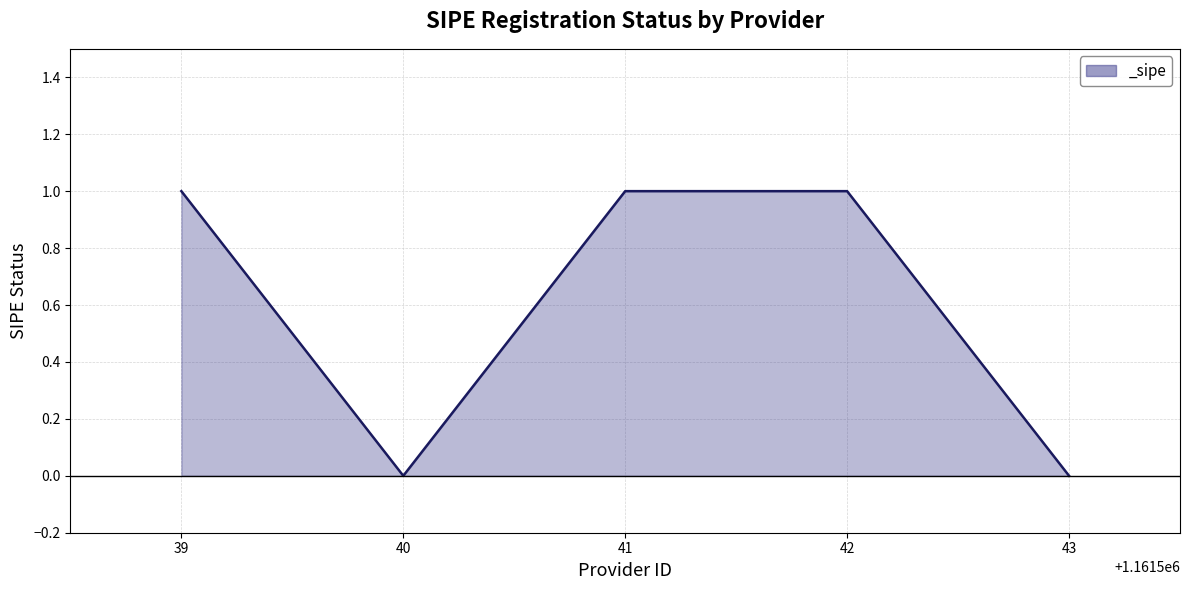

What is the maximum value shown in the chart?

1